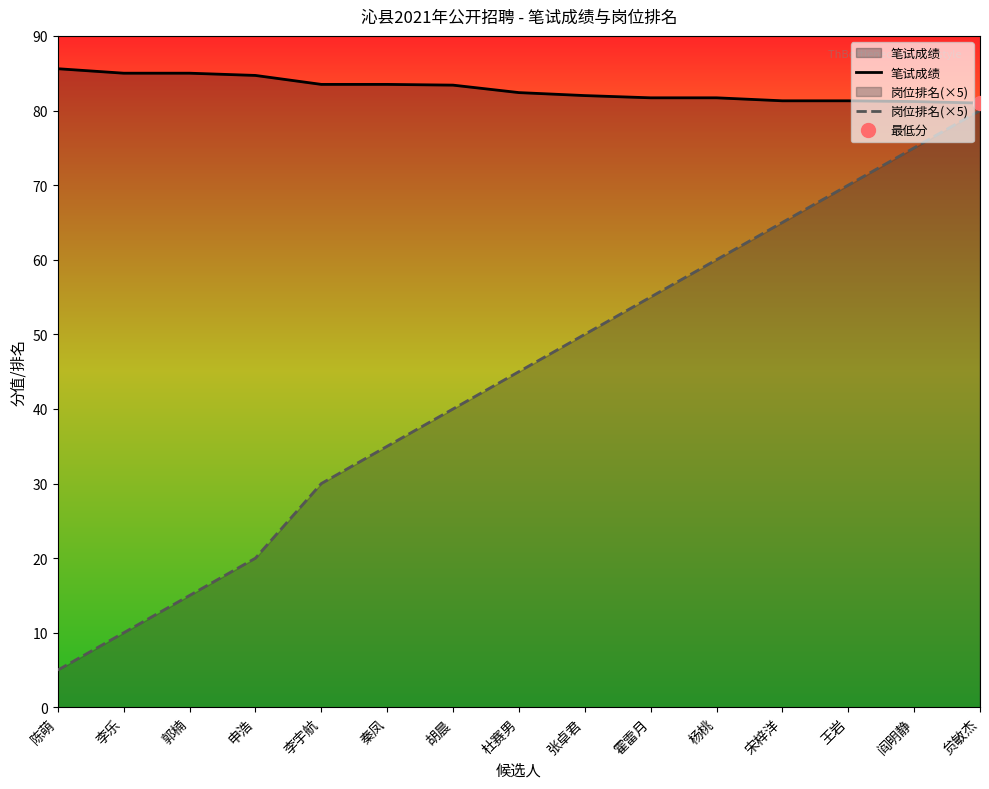

The 岗位排名(×5) series shows 105.5 at 杨桃. True or false?

False